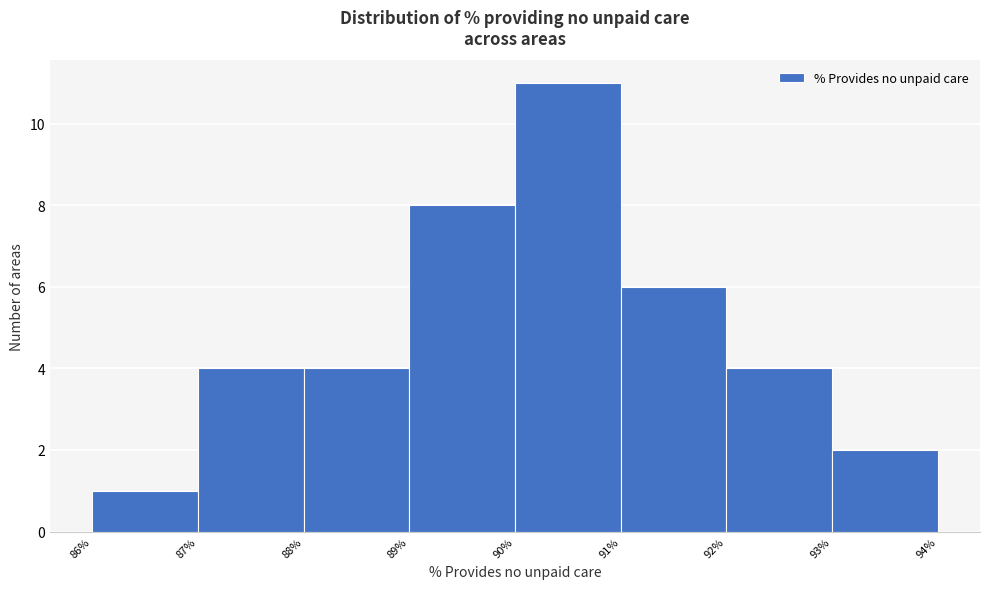

Reading left to right, list every bar in this chart as the range it spans on the x-axis followed by its height. The values are not printed on the chart, so give them approximately, as read against the axis.

86% to 87%: 1
87% to 88%: 4
88% to 89%: 4
89% to 90%: 8
90% to 91%: 11
91% to 92%: 6
92% to 93%: 4
93% to 94%: 2